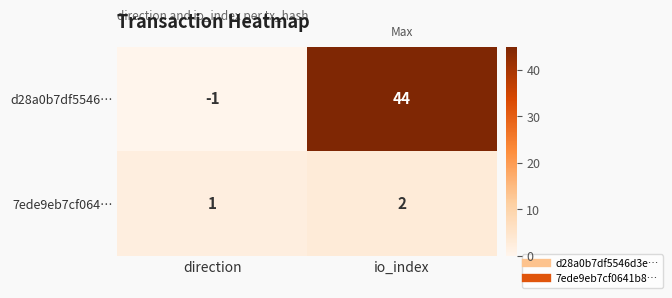

What is the difference between the maximum and minimum values in the d28a0b7df5546… series?

45